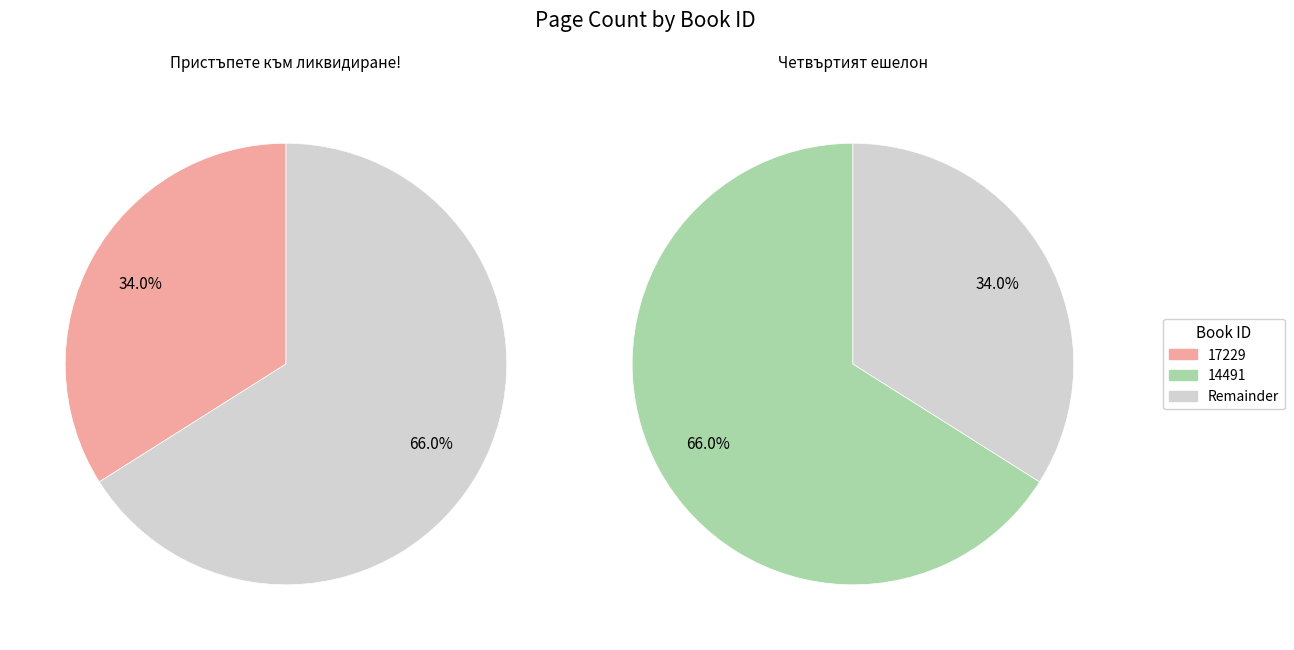

To the nearest percent, what percentage of the pie is 14491?

66%